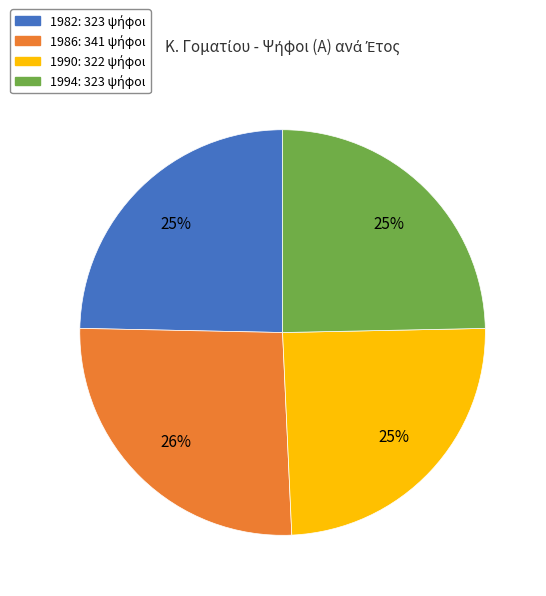

What is the ratio of the value at 1982 to the value at 1990?

1.0